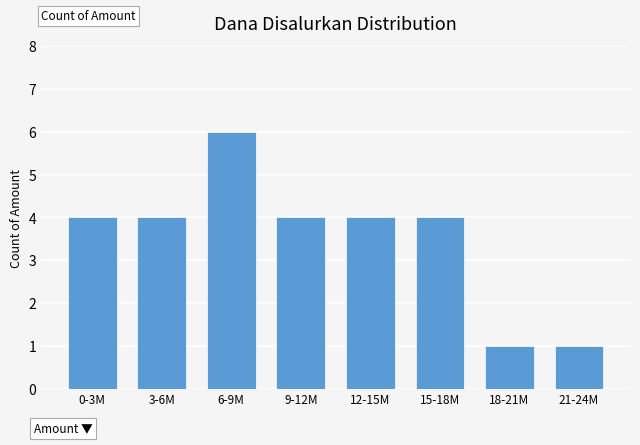

Reading right to left, transcribe all the data shown in this chart.

21-24M=1	18-21M=1	15-18M=4	12-15M=4	9-12M=4	6-9M=6	3-6M=4	0-3M=4